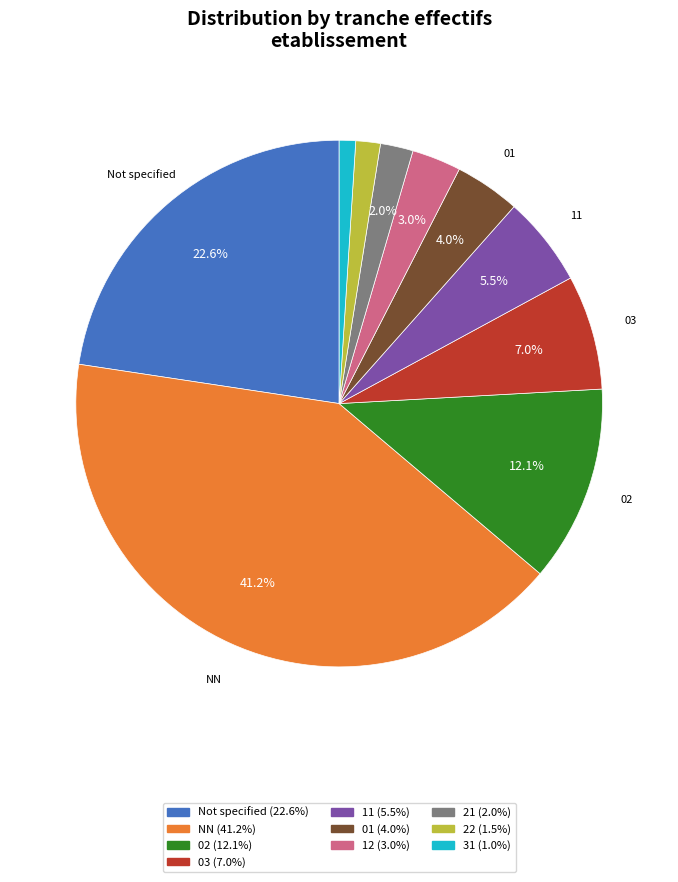

How many segments does this pie chart have?

10